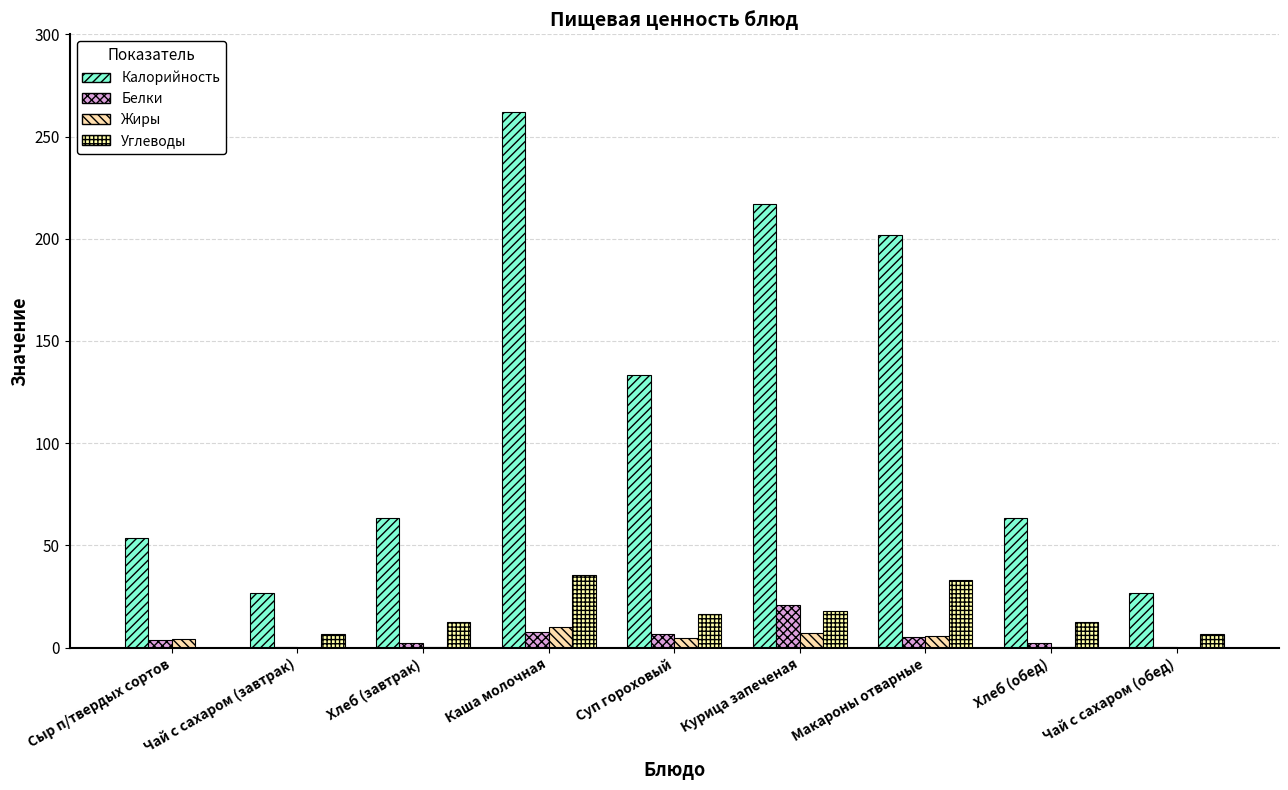

Are the bars grouped side by side (vs. stacked)?

Yes